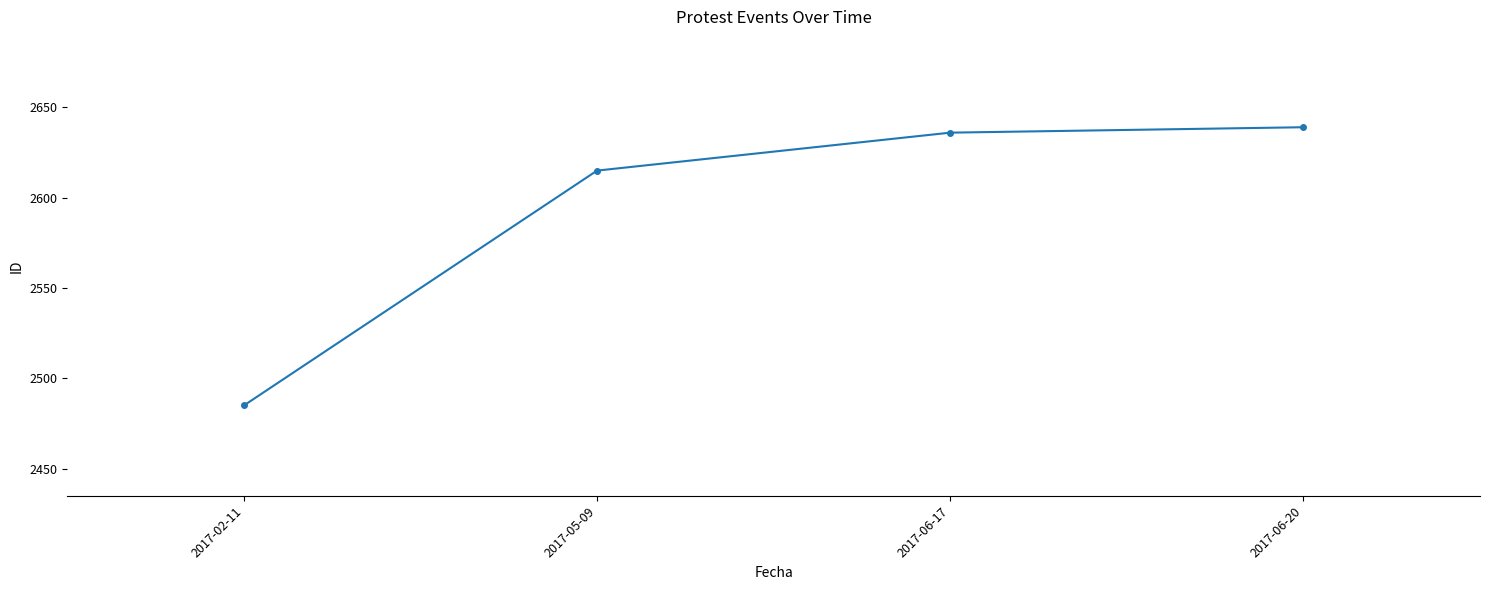

How many lines are shown in the chart?

1